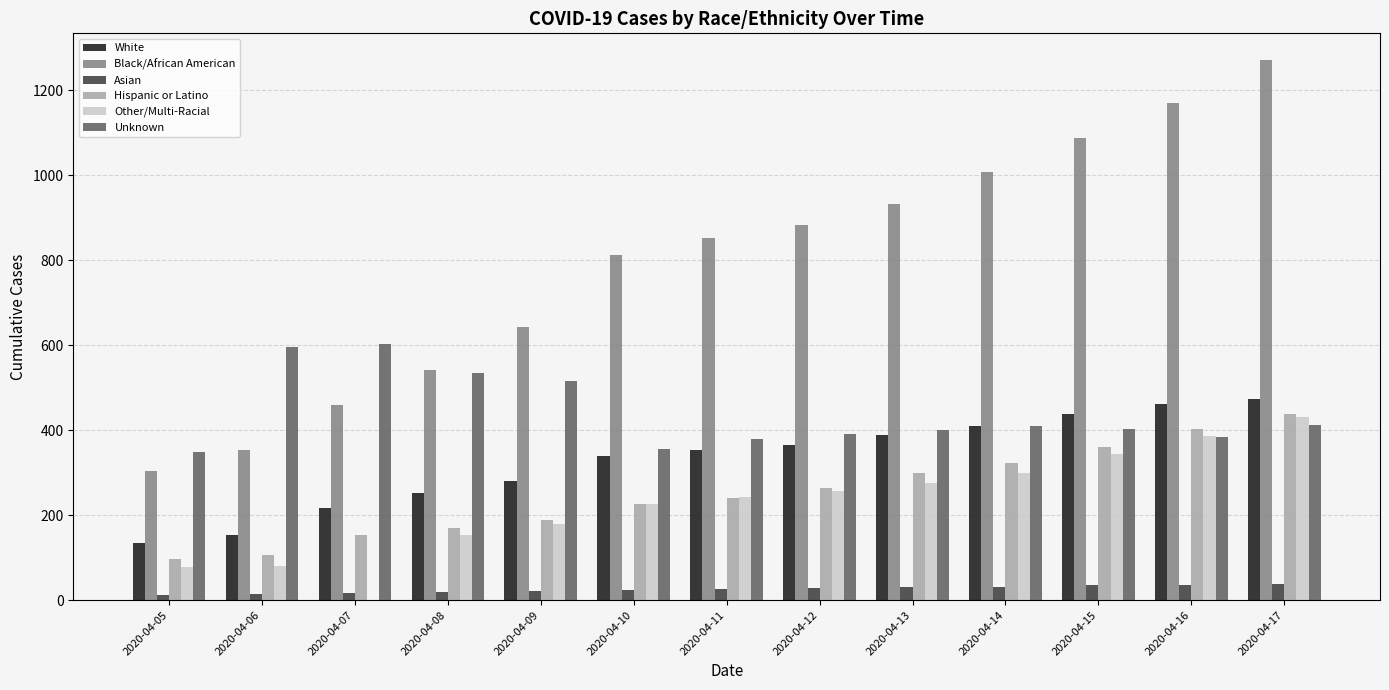

Which series has the largest total across all categories?

Black/African American